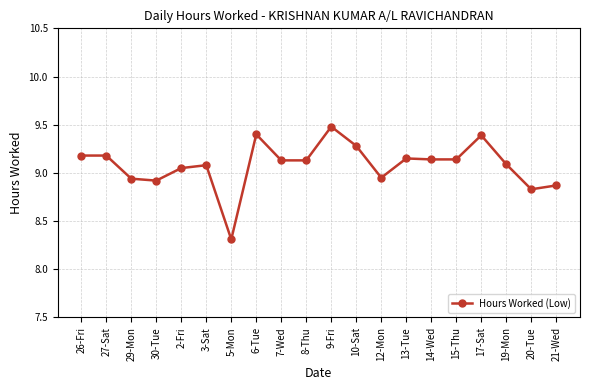

Which label corresponds to the largest value in the chart?

9-Fri